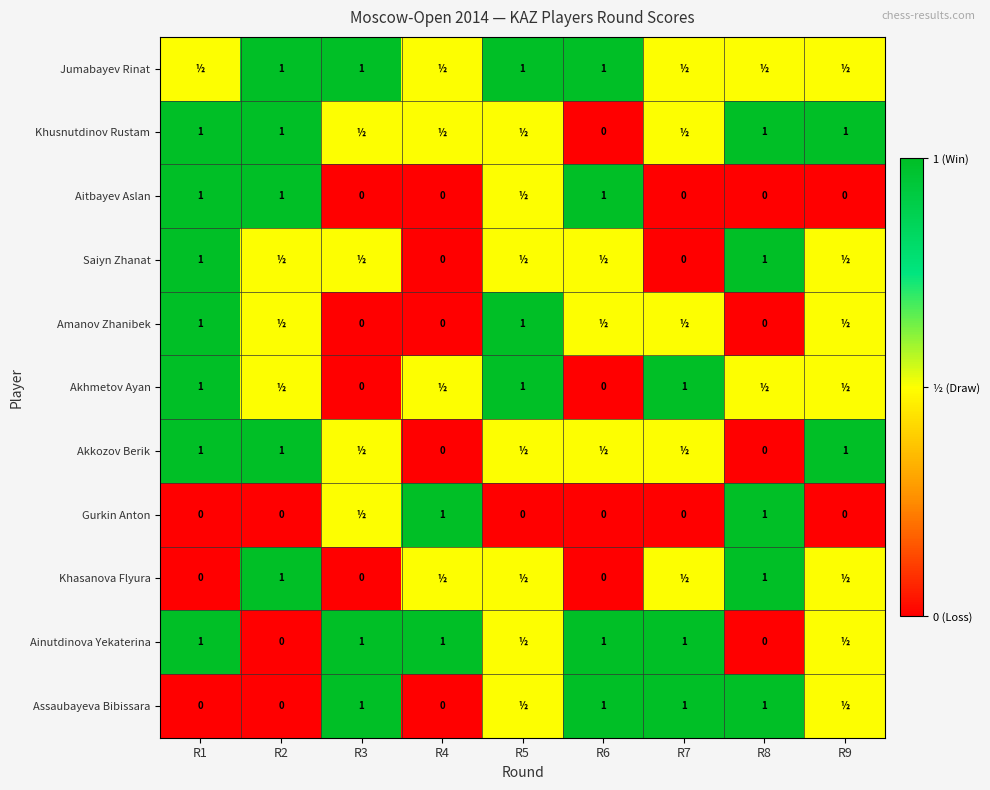

True or false: Assaubayeva Bibissara has a value of 0.4 at R7.

False